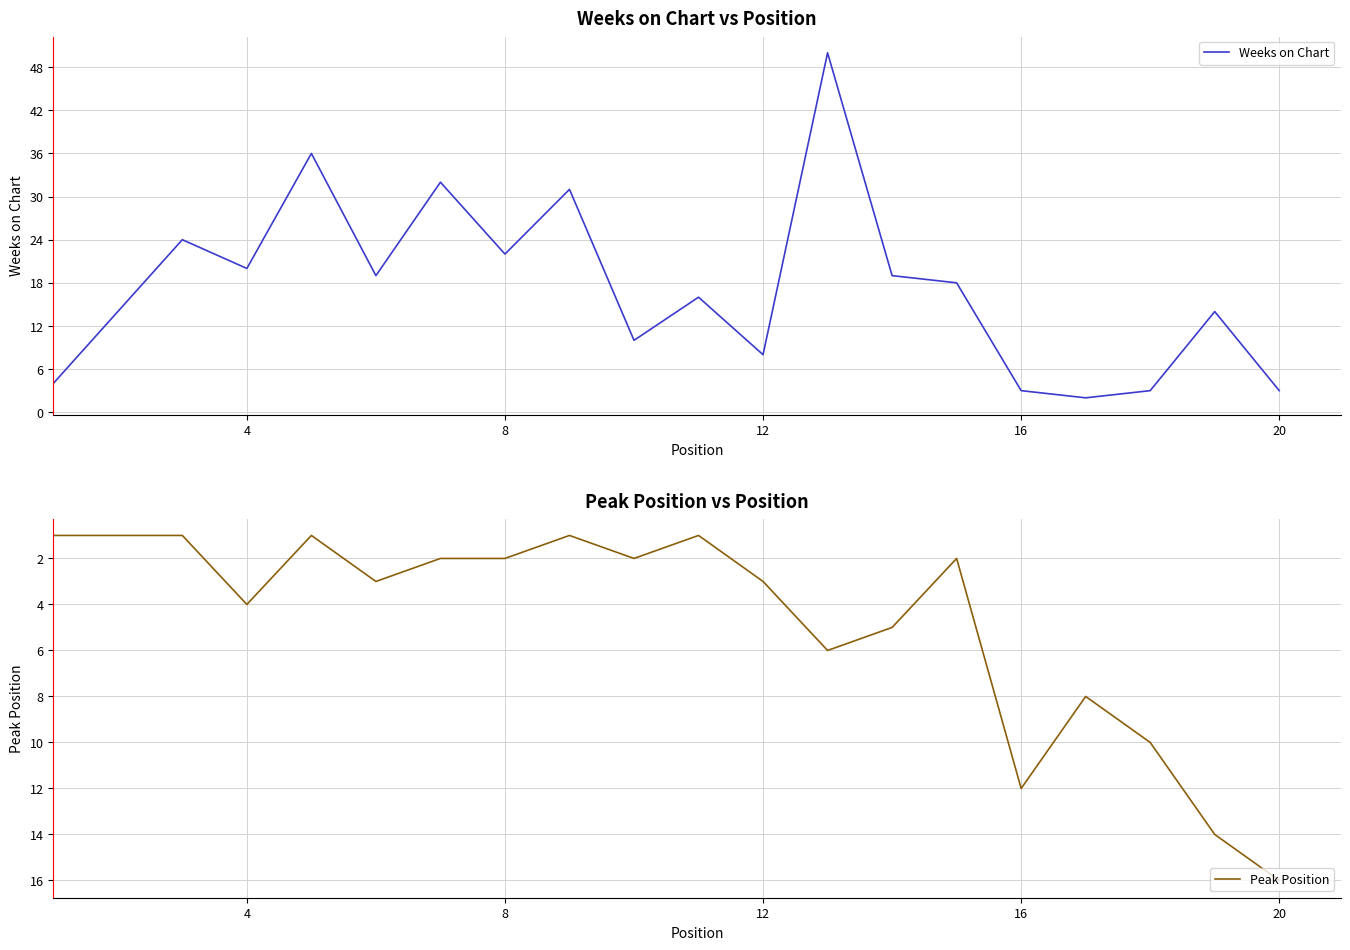

After their last crossing, which series has the higher values: Peak Position or Weeks on Chart?

Peak Position